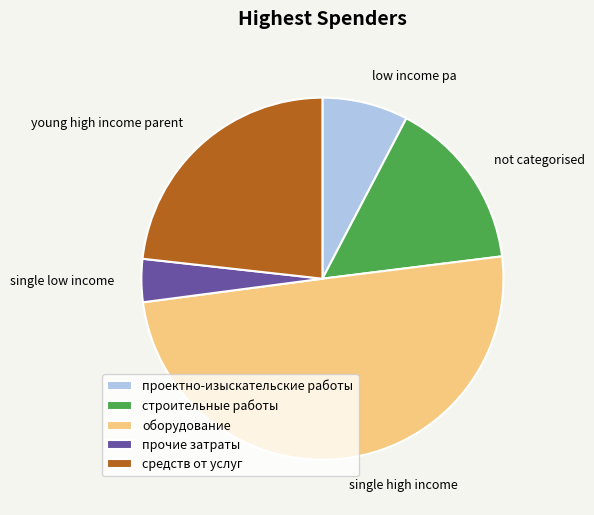

Does средств от услуг represent more than half of the total?

No